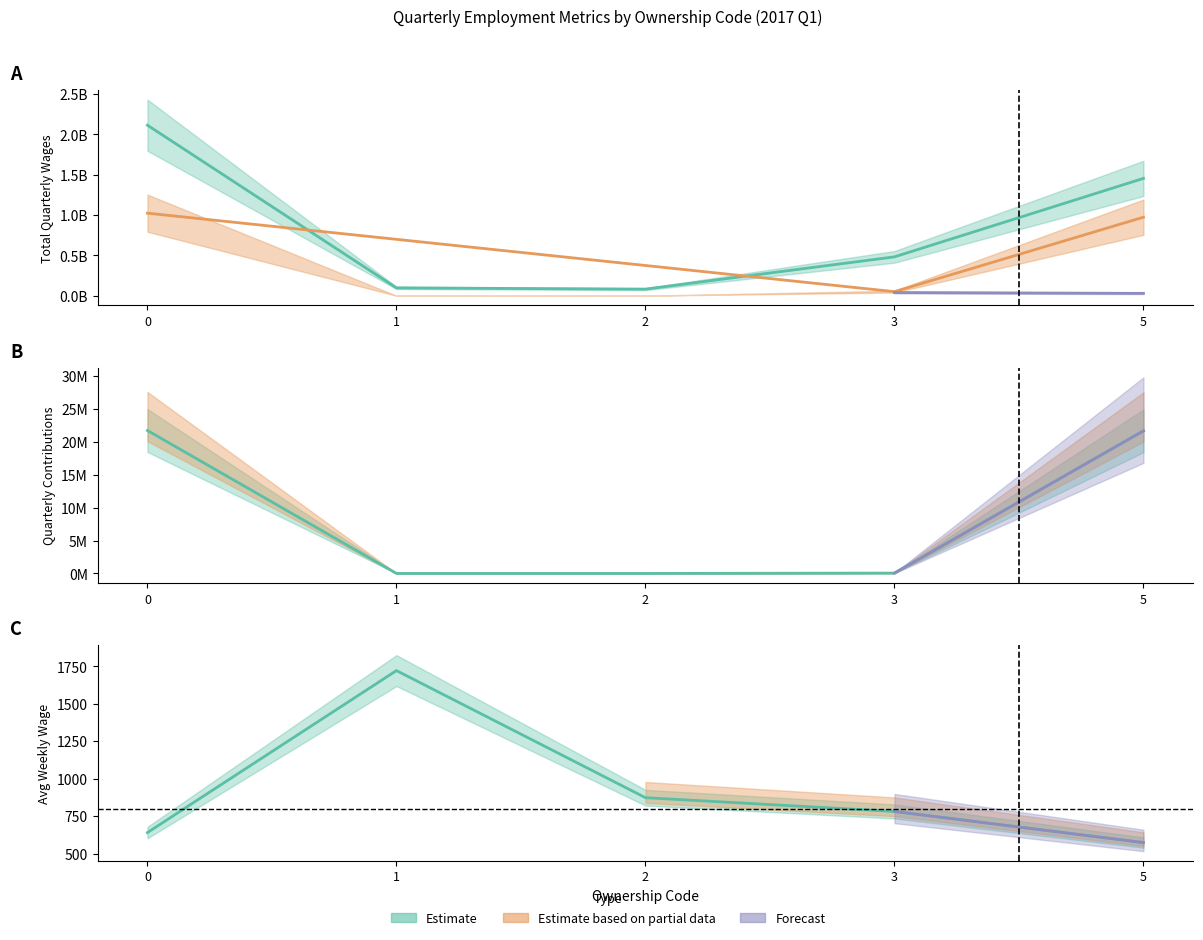

In avg_wkly_wage, how many points are higher than both neighbors (excluding endpoints)?

1